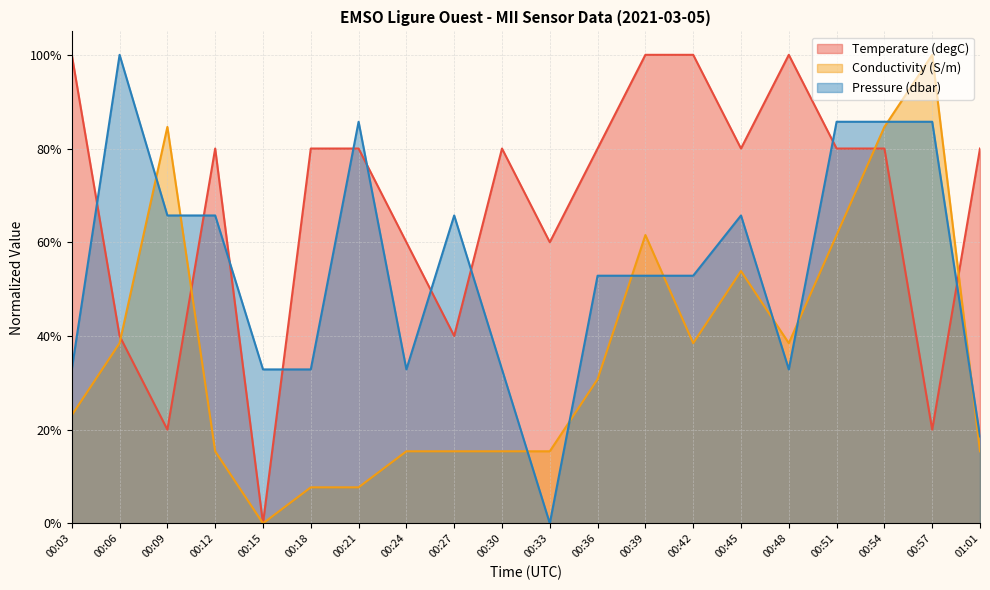

At which label is Temperature (degC) closest to 0?

00:15